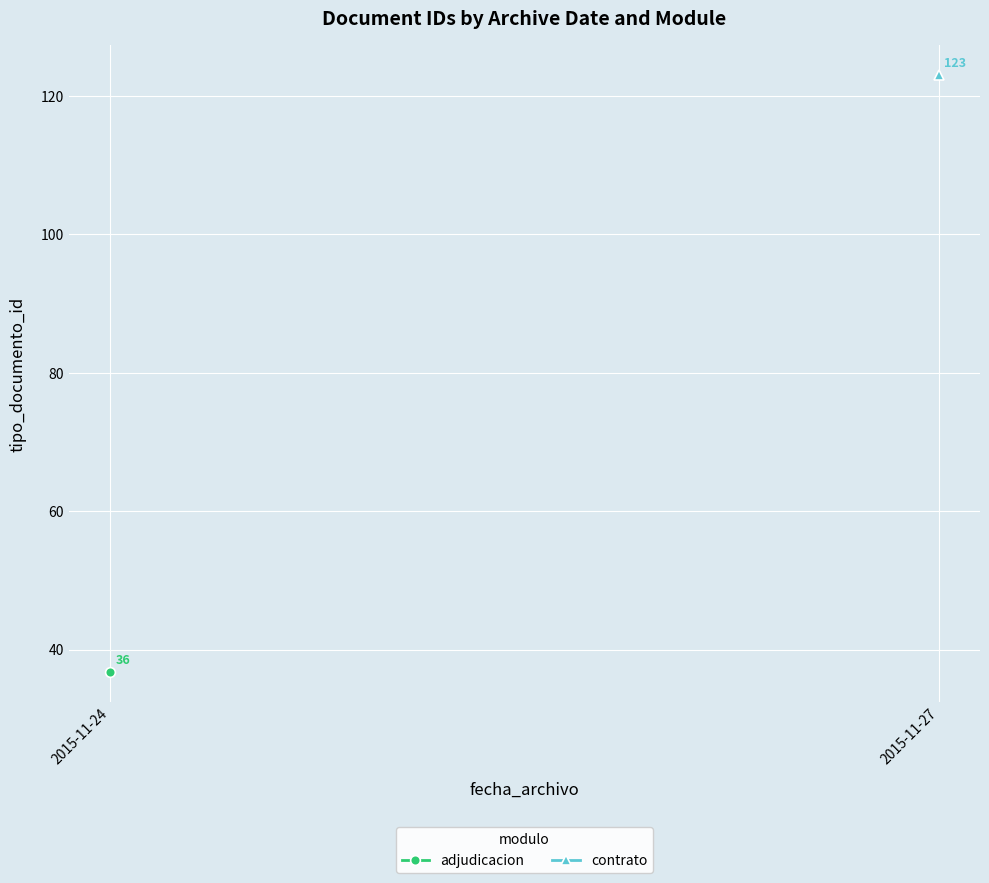

At how many categories does at least one series exceed 56?

1